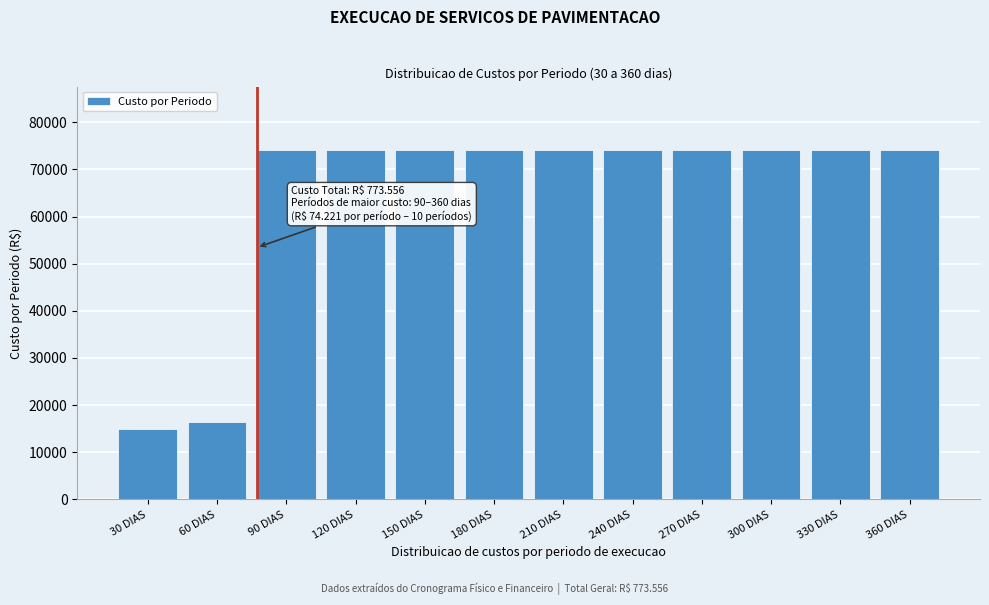

What is the minimum value shown in the chart?

14871.5